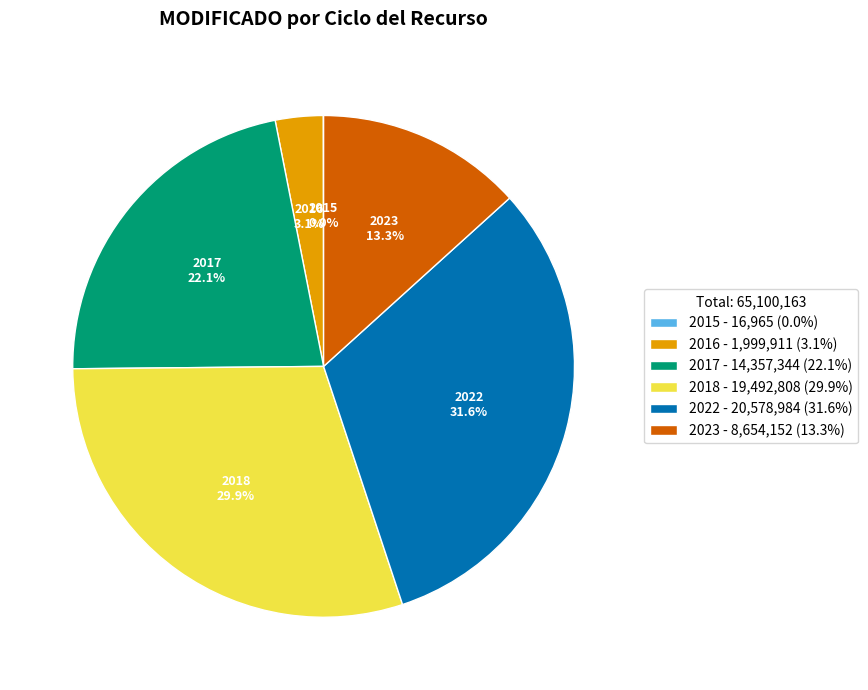

Which category has the biggest portion of the pie?

2022 - 20,578,984 (31.6%)